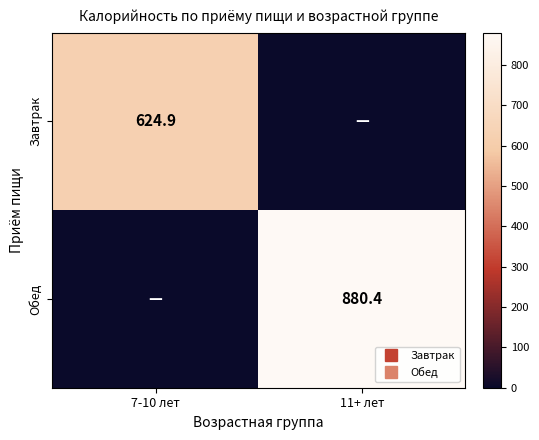

True or false: Завтрак has a value of -230.8 at 11+ лет.

False